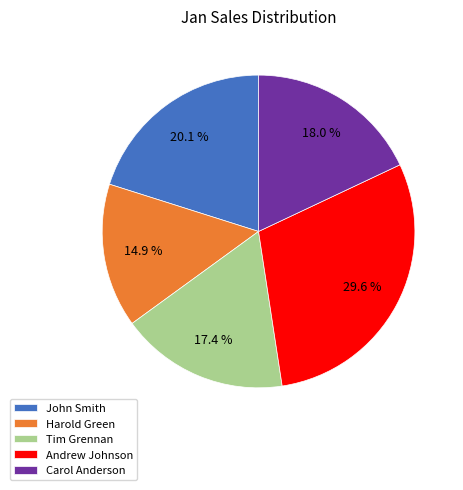

What is the smallest slice in the pie chart?

Harold Green